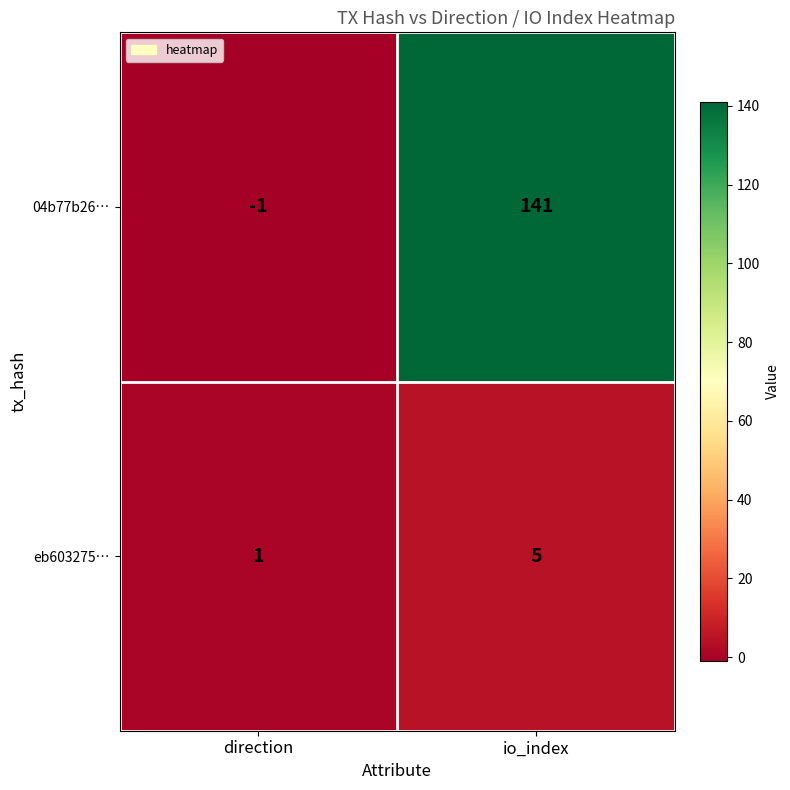

What is the greatest value displayed?

141